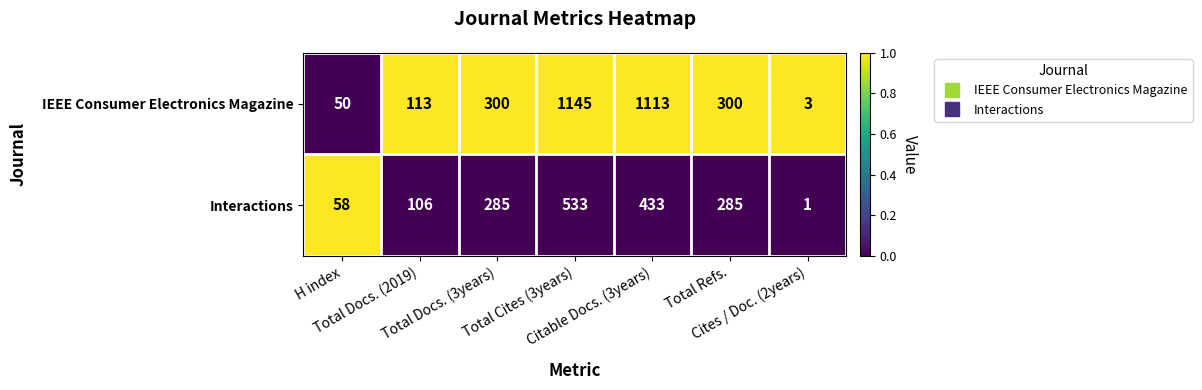

How many distinct data groups are displayed?

2